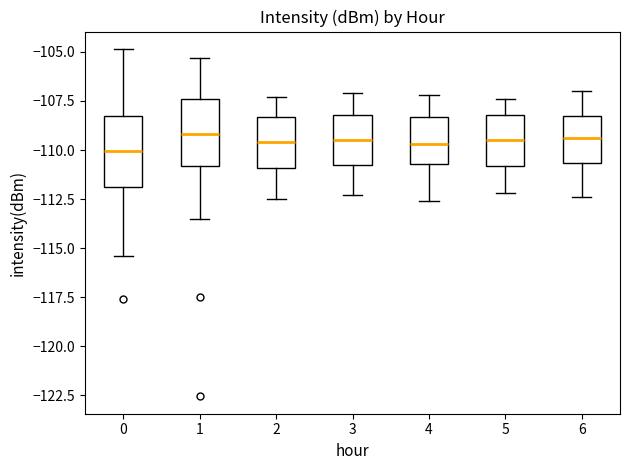

Reading left to right, read every box against the y-axis: the position of its median line, the range the box covers, and the ends of its whiskers. The values are not printed on the chart, so give them approximately, as read against the axis.

0: median -110.0, box -112.0 to -108.5, whiskers -115.5 to -105.0
1: median -109.0, box -111.0 to -107.5, whiskers -113.5 to -105.5
2: median -109.5, box -111.0 to -108.5, whiskers -112.5 to -107.5
3: median -109.5, box -110.5 to -108.0, whiskers -112.5 to -107.0
4: median -109.5, box -110.5 to -108.5, whiskers -112.5 to -107.0
5: median -109.5, box -111.0 to -108.0, whiskers -112.0 to -107.5
6: median -109.5, box -110.5 to -108.0, whiskers -112.5 to -107.0